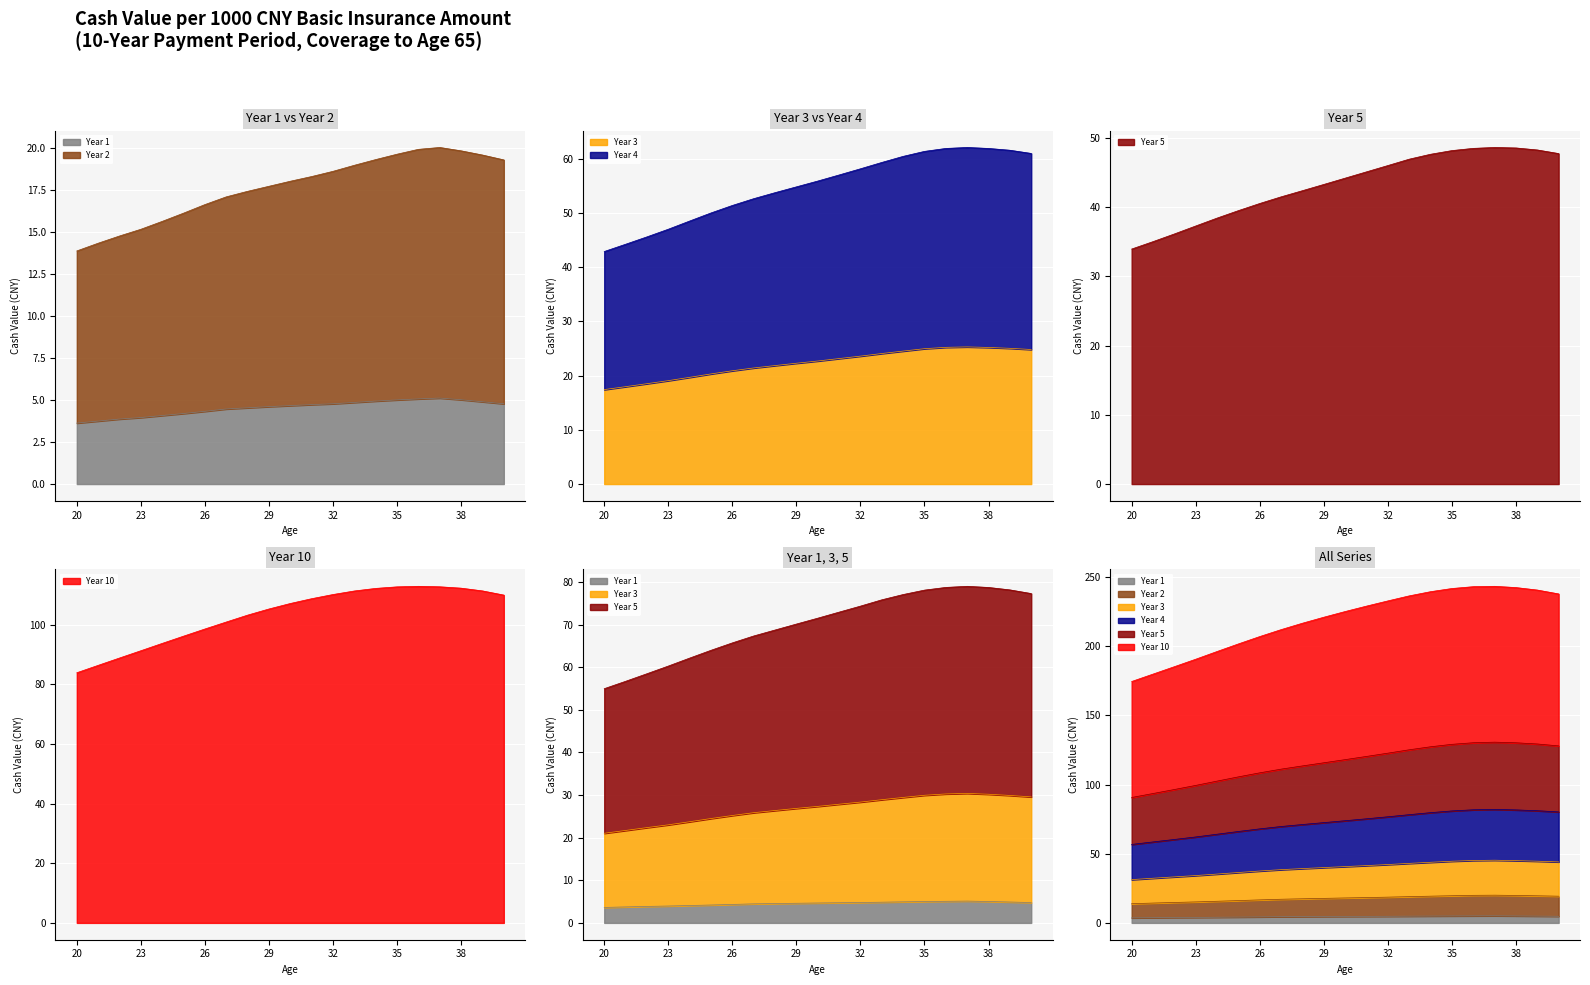

What are all the series names shown in the legend?

Year 1, Year 2, Year 3, Year 4, Year 5, Year 10